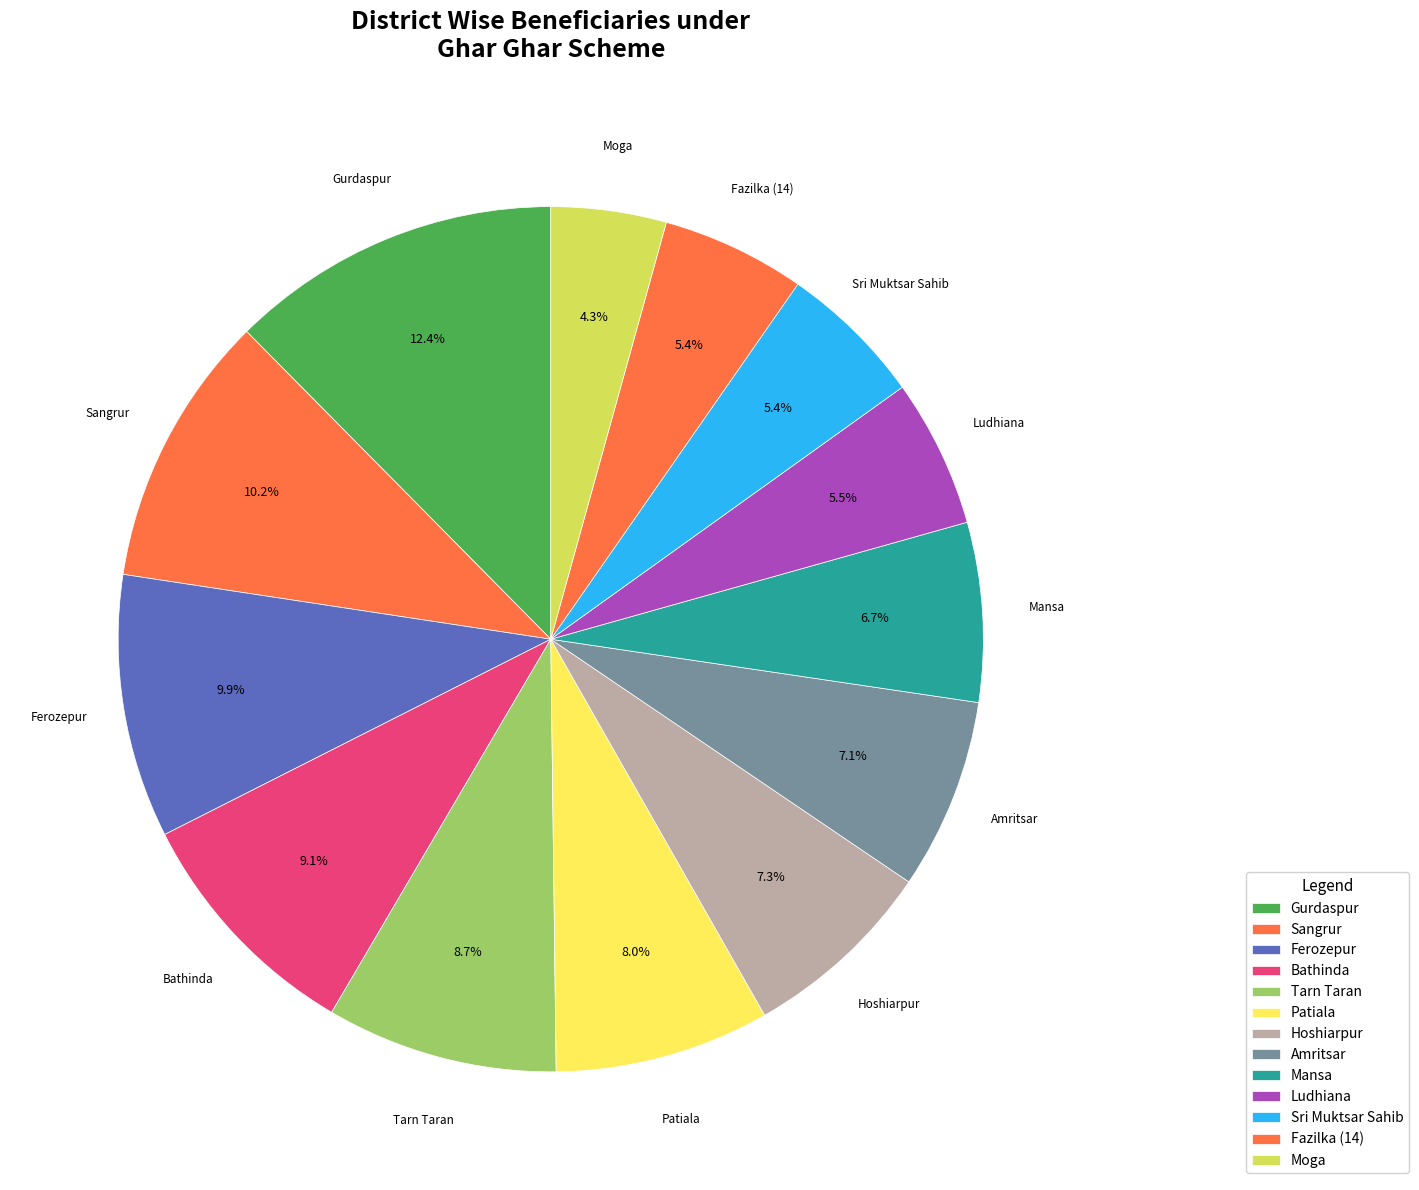

How many segments does this pie chart have?

13